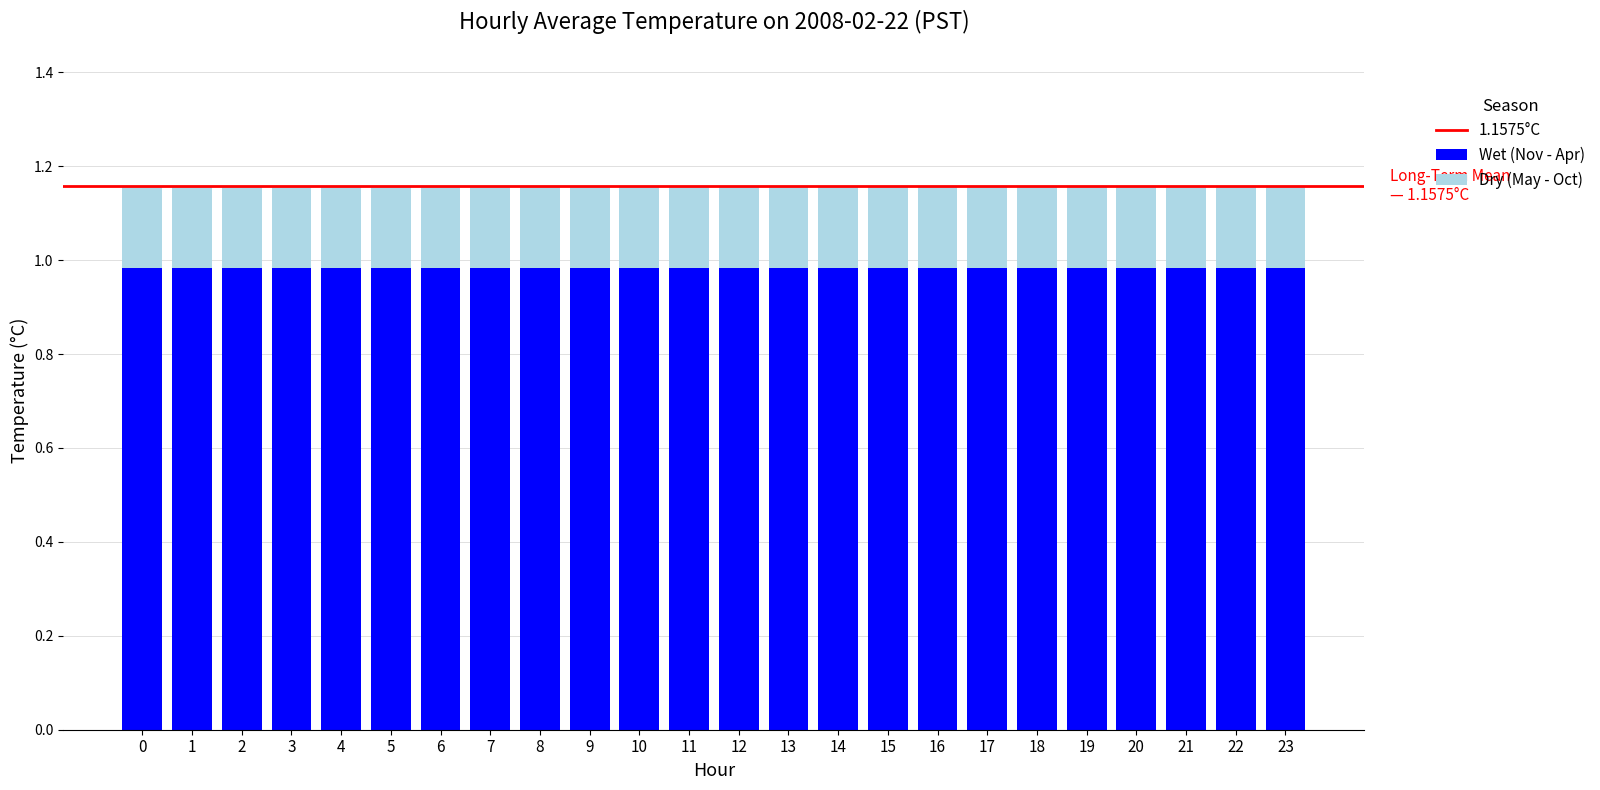

What is the total value across all series at 7?

1.2